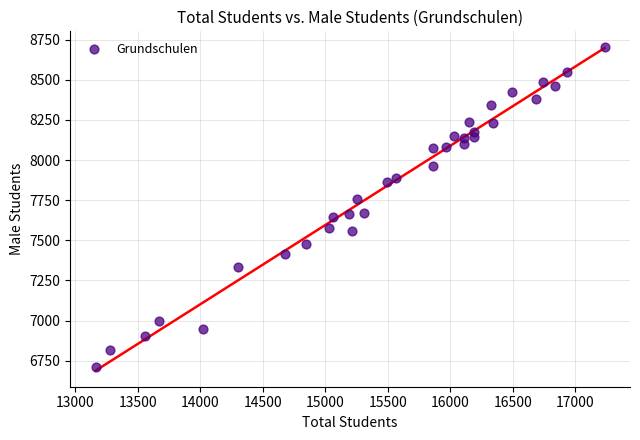

What is the range of X values (max minus min)?

4070